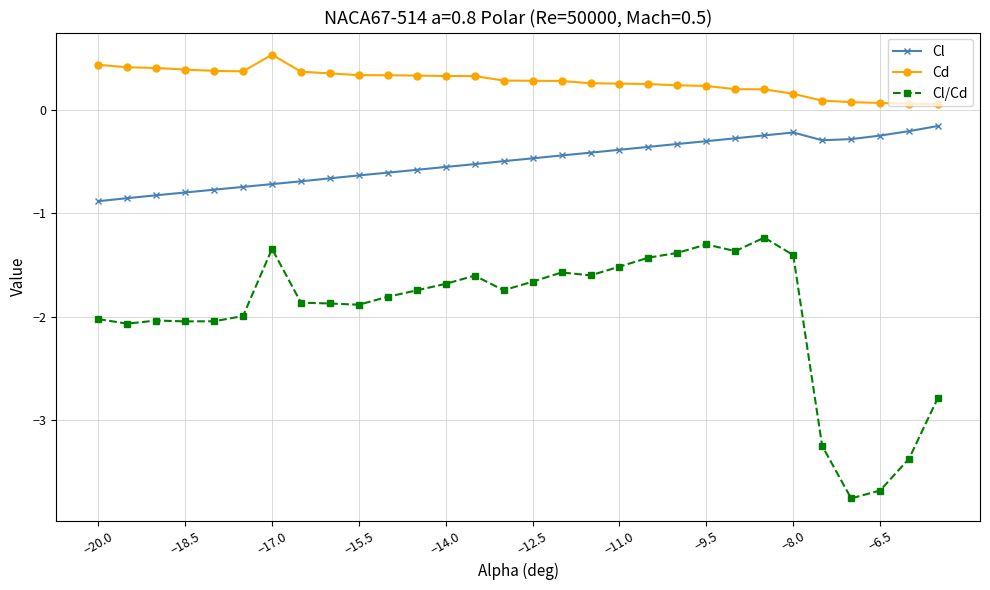

True or false: Cd has more than 0 interior local peaks.

True